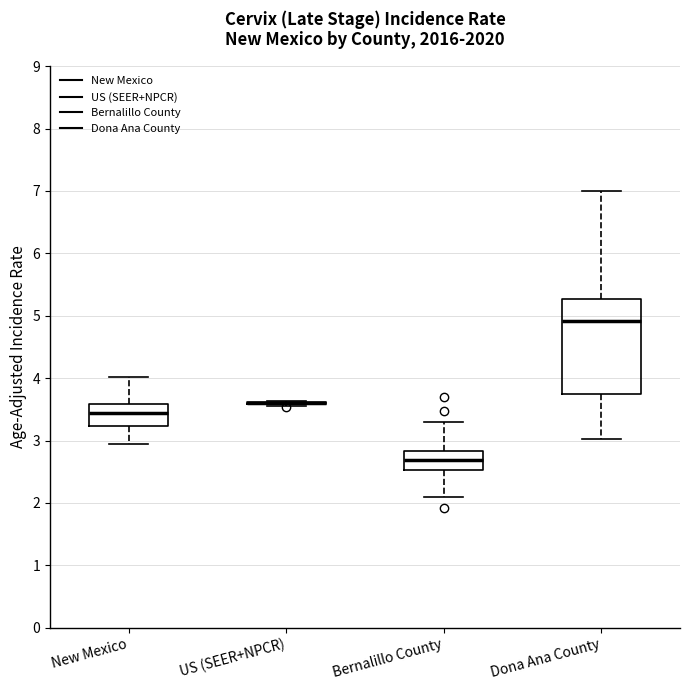

Comparing the boxes themselves (not the whiskers), which one is the tallest?

Dona Ana County